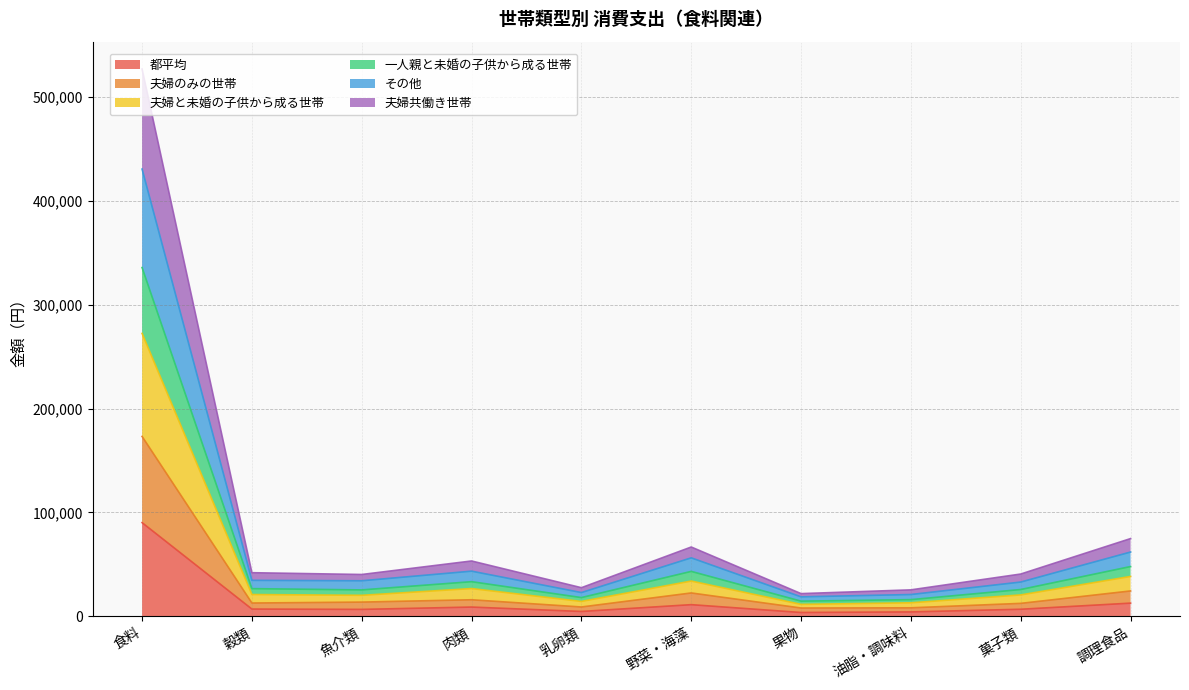

At which category is the sum across all series the highest?

食料